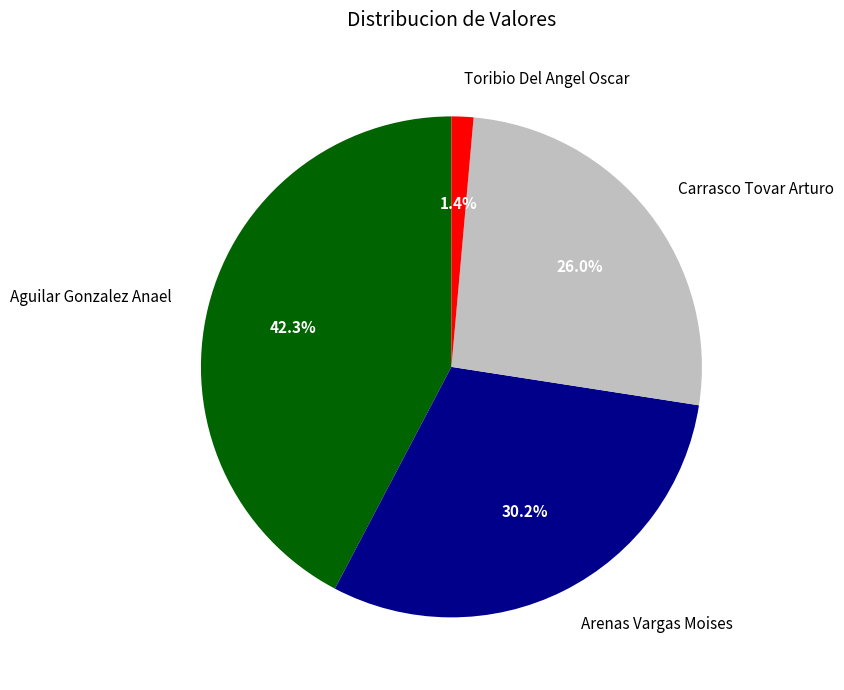

To the nearest percent, what percentage of the pie is Arenas Vargas Moises?

30%